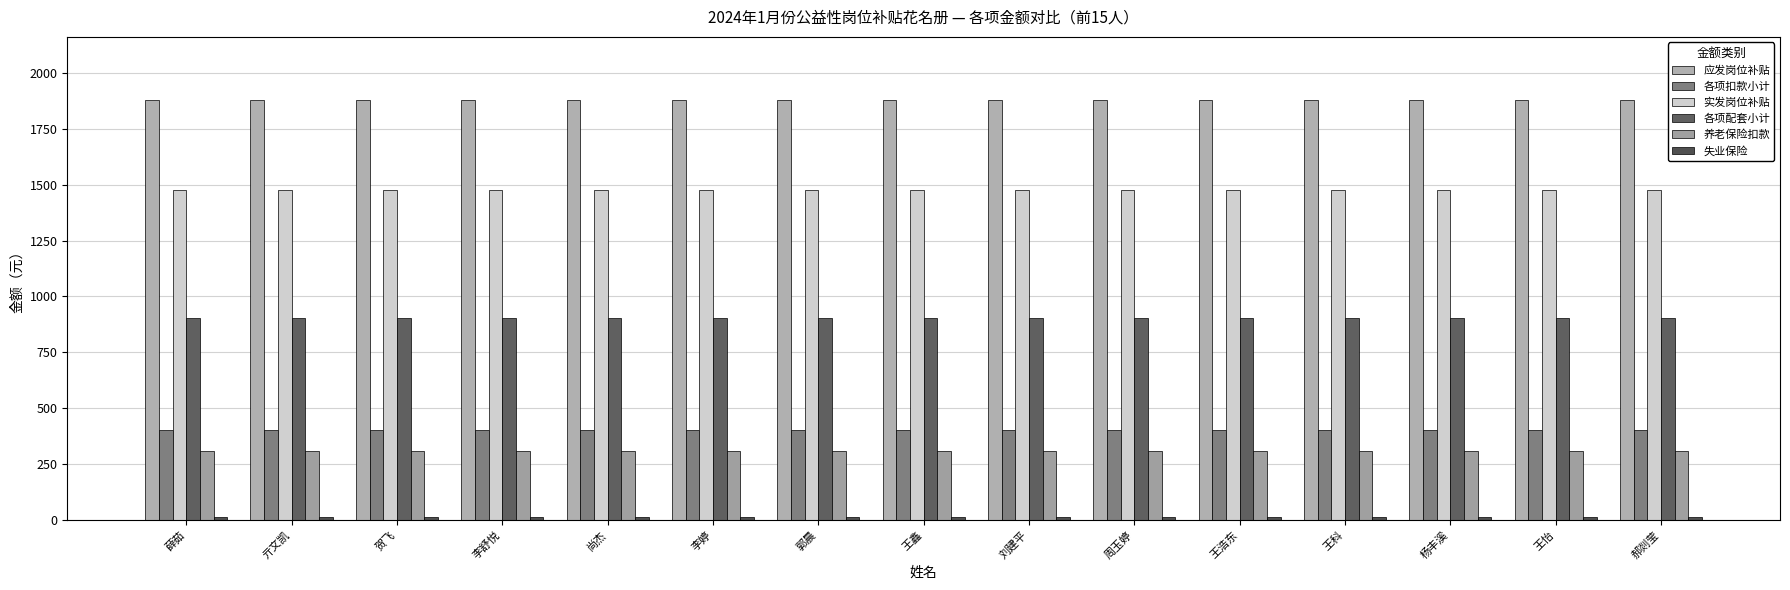

The 失业保险 series shows 11.6 at 李舒悦. True or false?

True